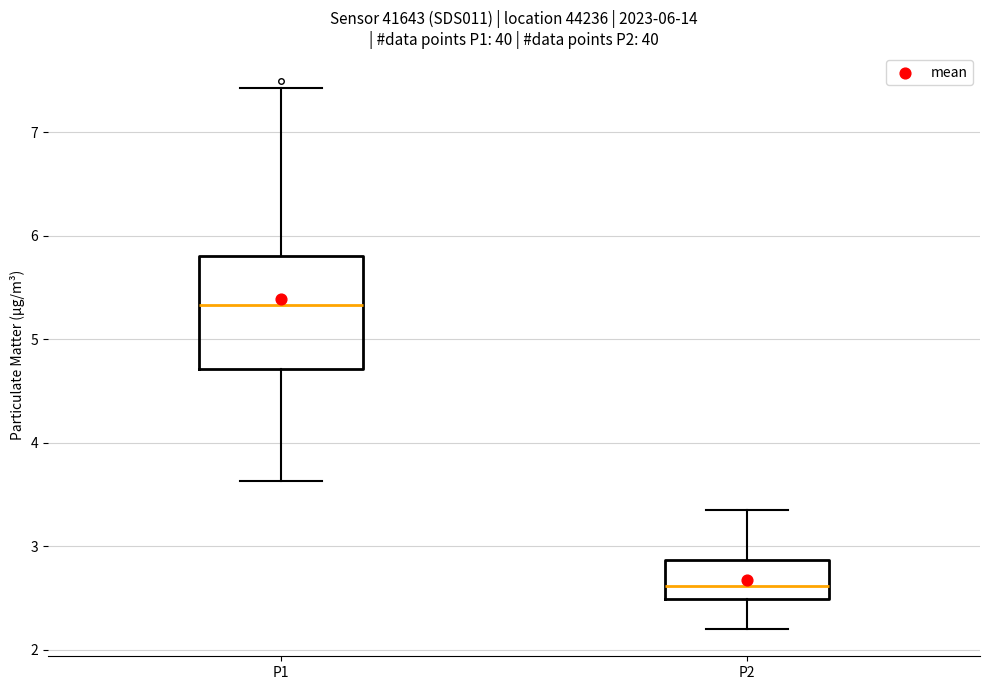

Which box has the highest median line?

P1